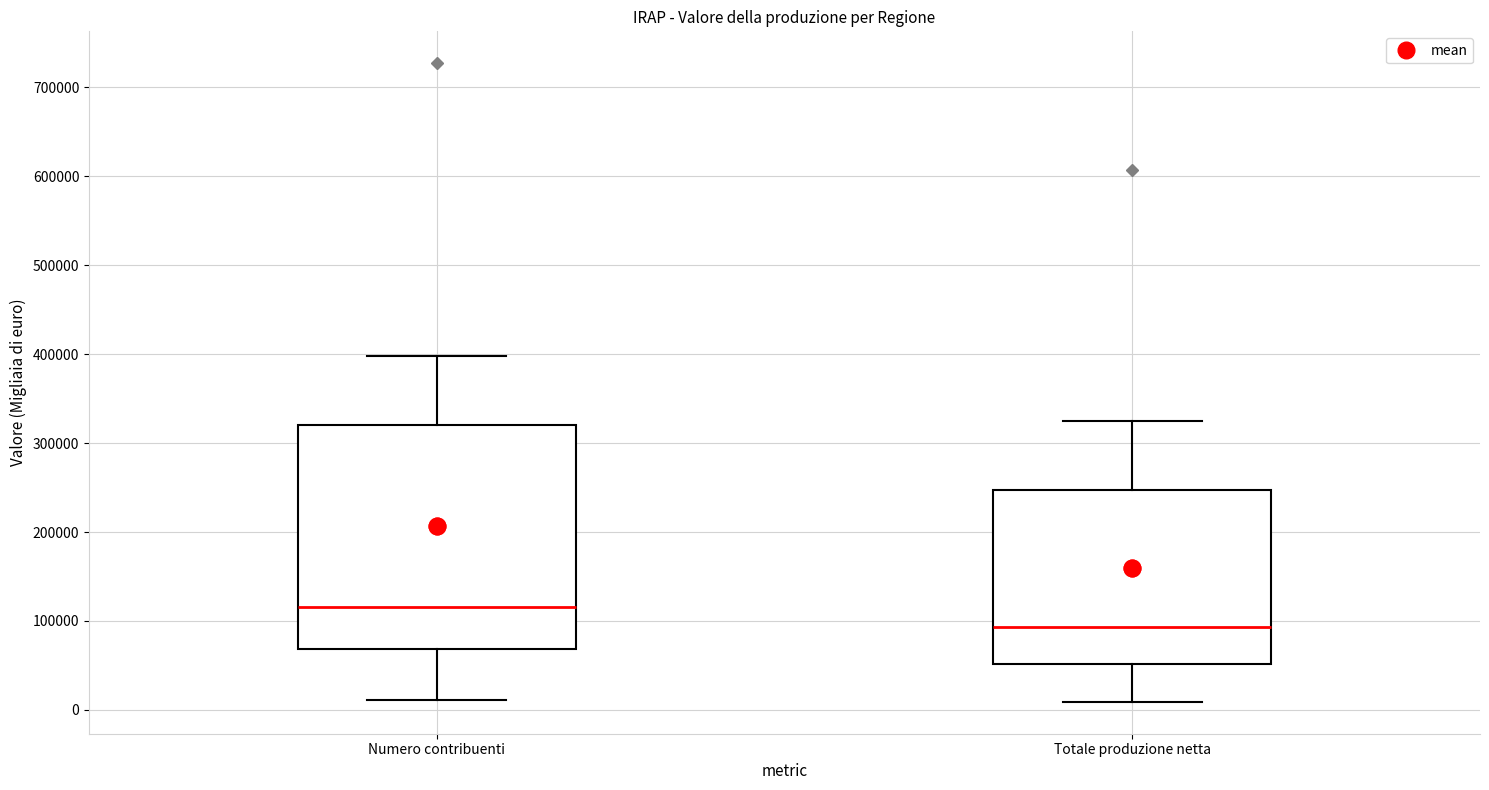

Reading left to right, read every box against the y-axis: the position of its median line, the range the box covers, and the ends of its whiskers. The values are not printed on the chart, so give them approximately, as read against the axis.

Numero contribuenti: median 120000, box 70000 to 320000, whiskers 10000 to 400000
Totale produzione netta: median 90000, box 50000 to 250000, whiskers 10000 to 320000